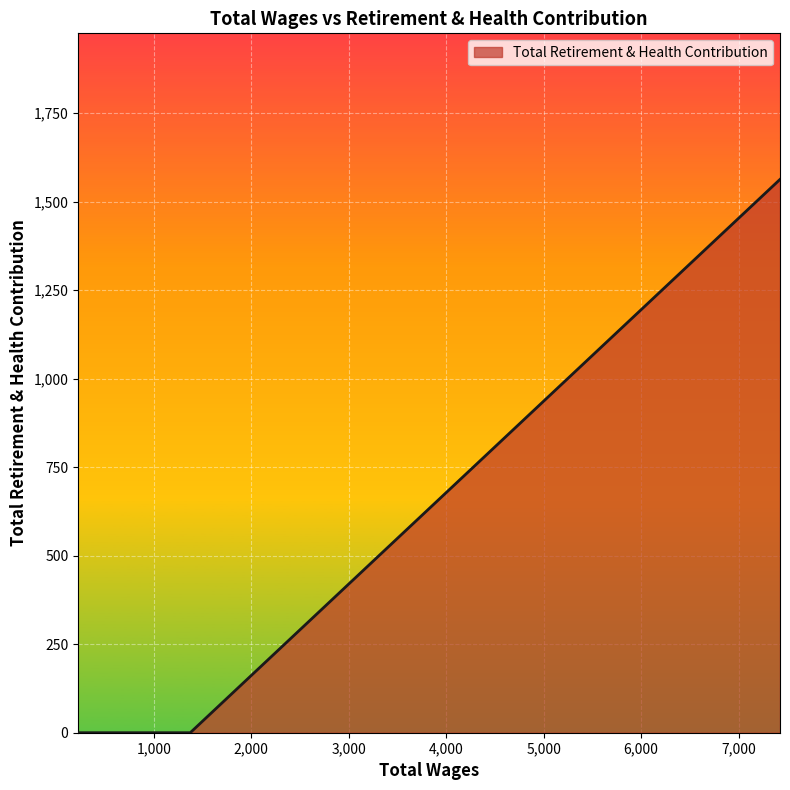

How many data points are above 0?

1